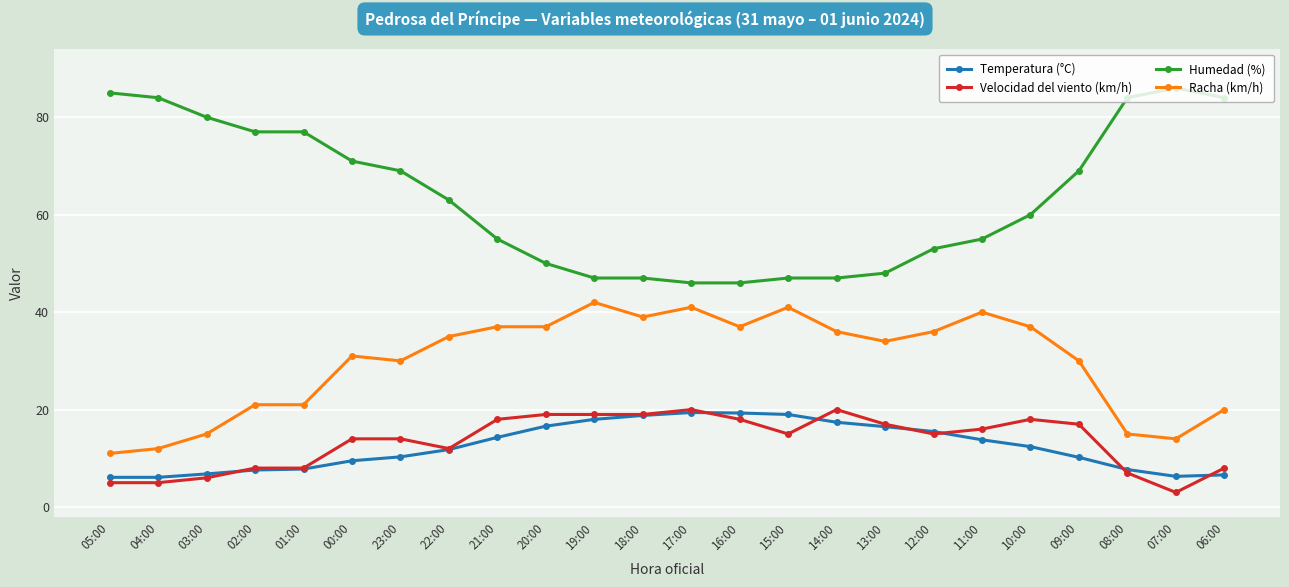

True or false: Humedad (%) and Temperatura (°C) intersect in this chart.

False